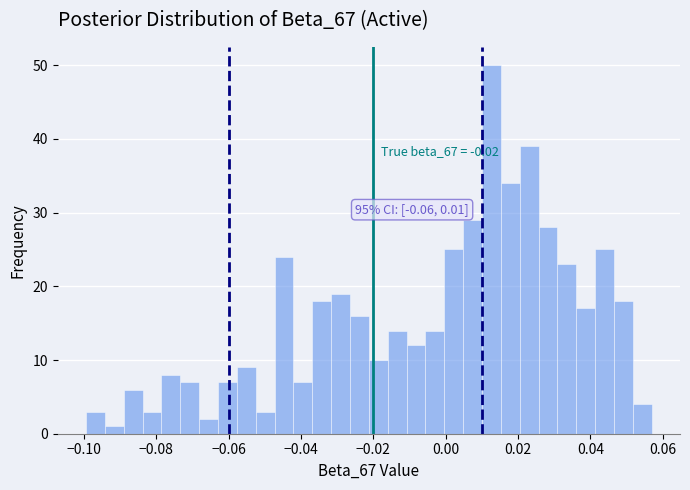

Around what value on the x-axis is the tallest bar? Give the approximate position of its centre, as read against the axis.

0.012